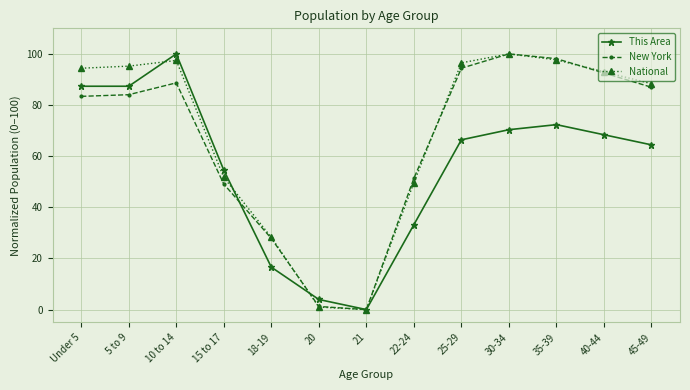

The value of This Area at 30-34 is 112.8. True or false?

False